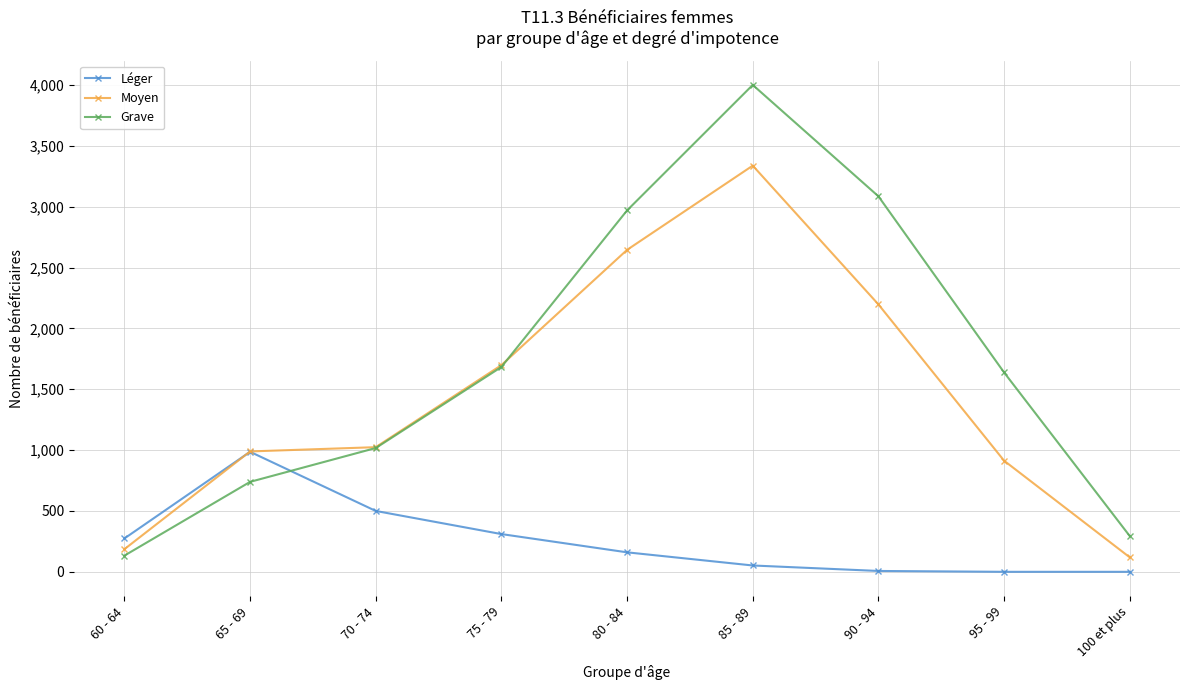

What is the difference between the maximum and second lowest values in the Grave series?

3706